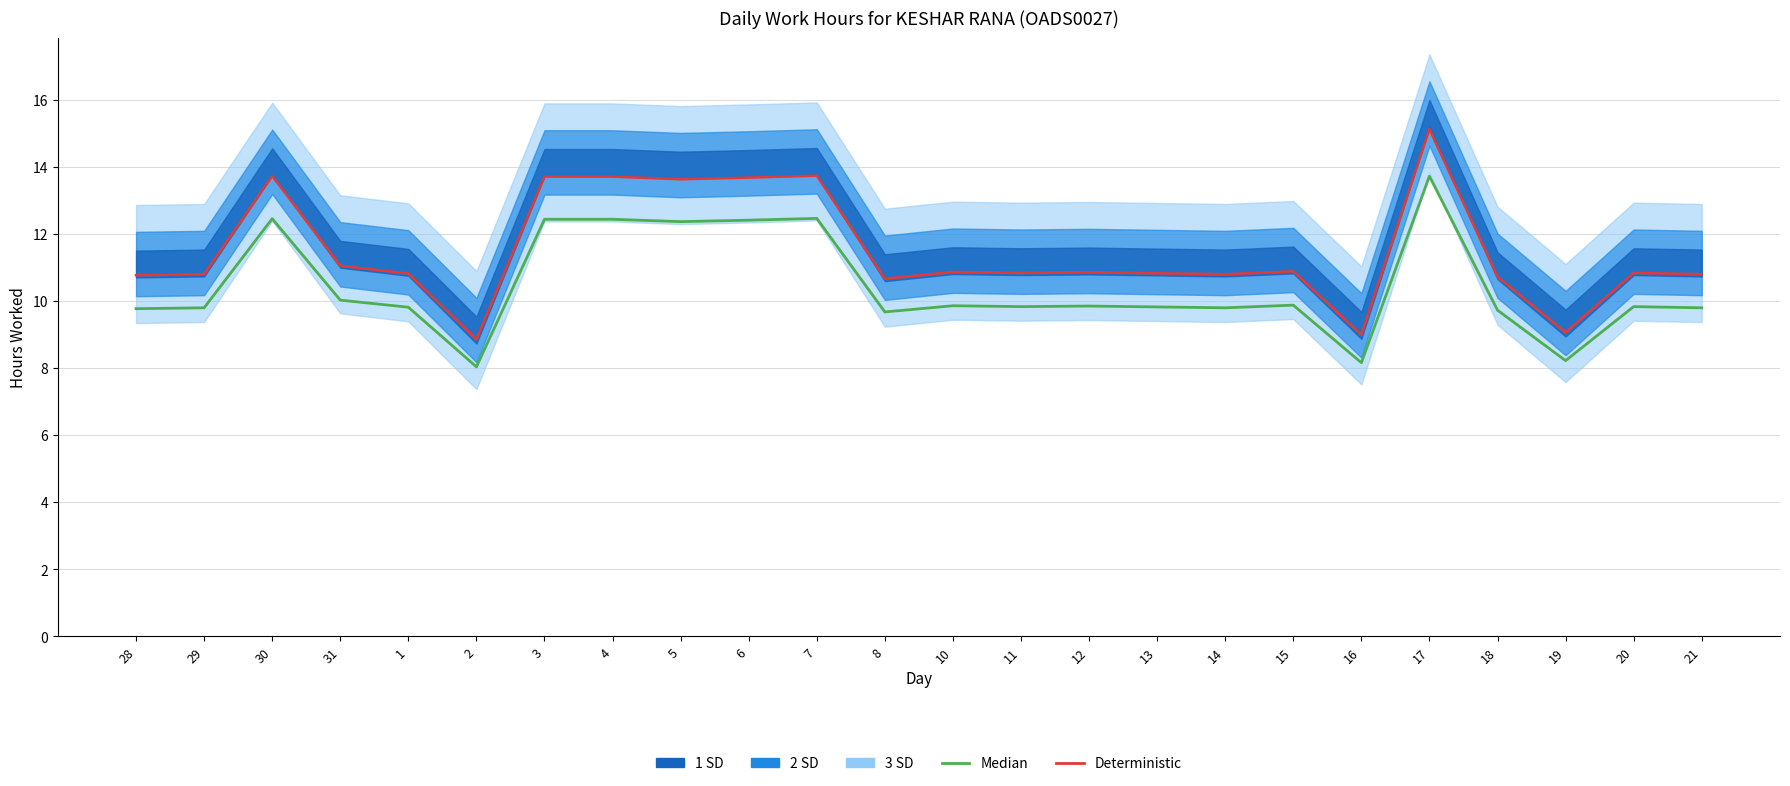

Is the value of Deterministic at 13 greater than the value of Median at 7?

No